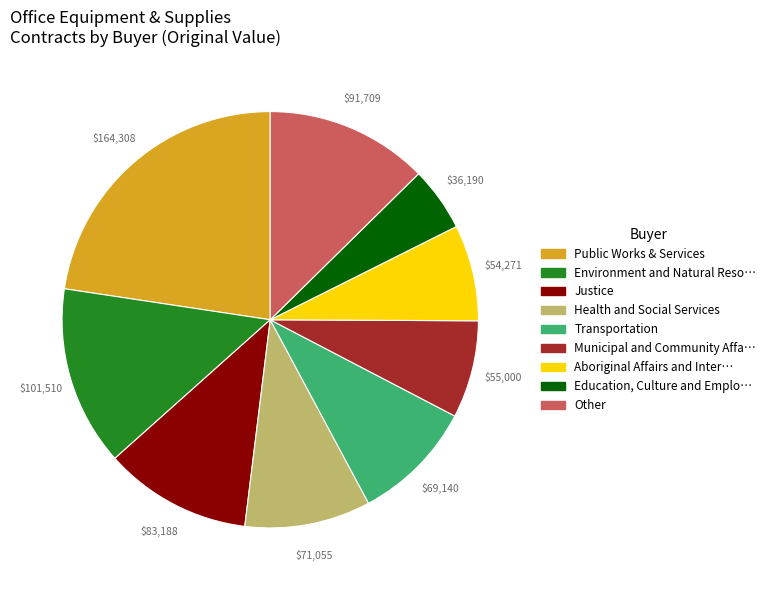

How many slices are in this pie chart?

9